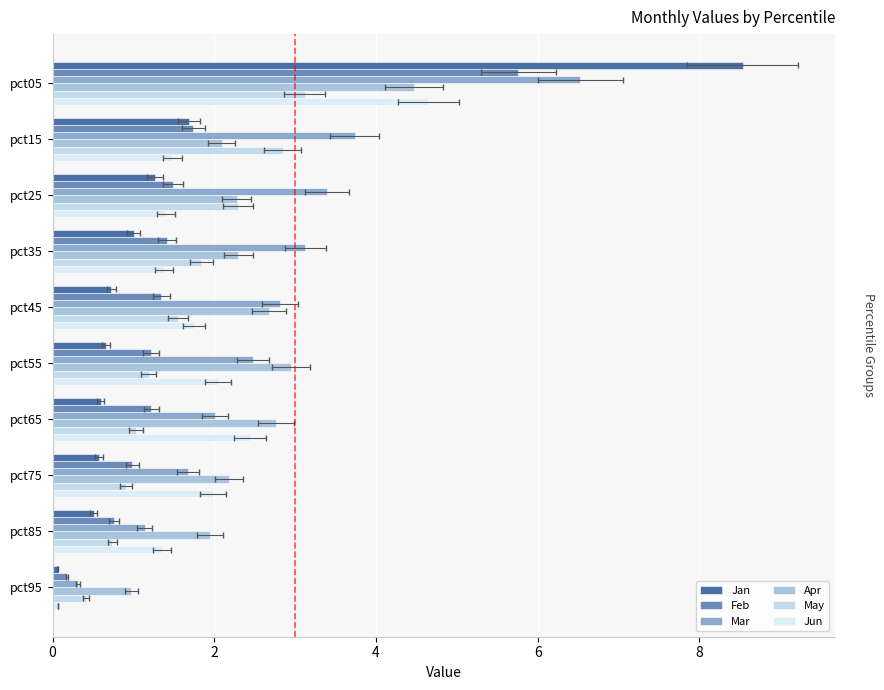

True or false: May has a value of 0.9 at pct75.

True